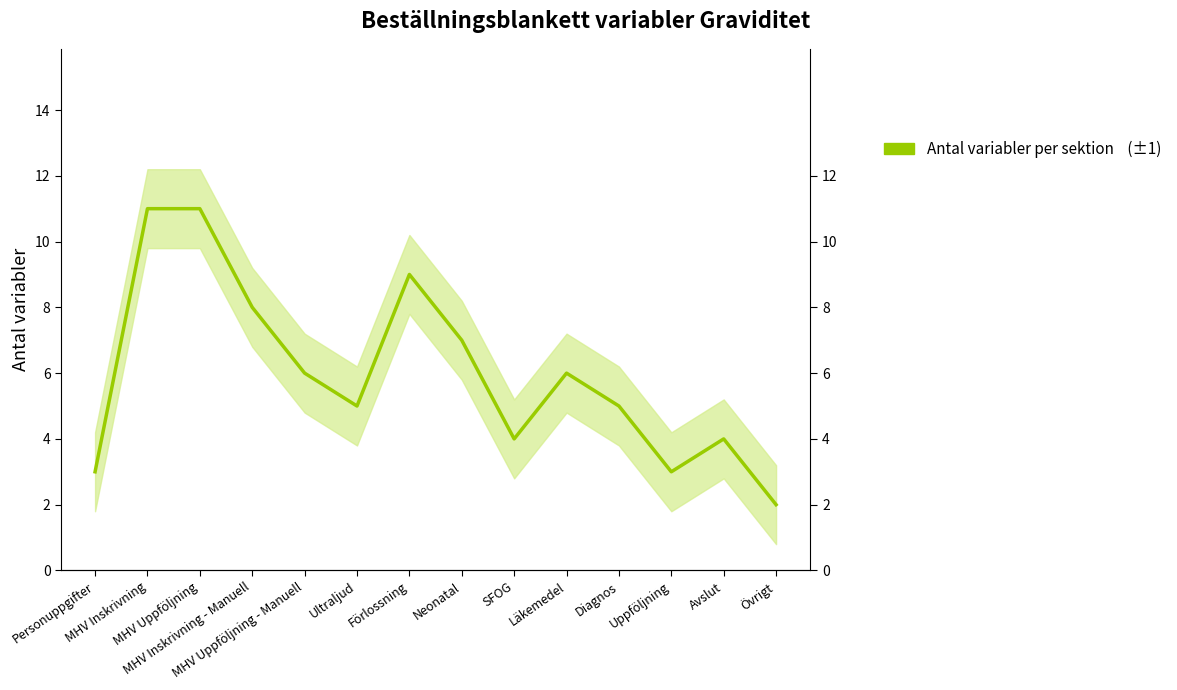

What position from the left is Övrigt?

14